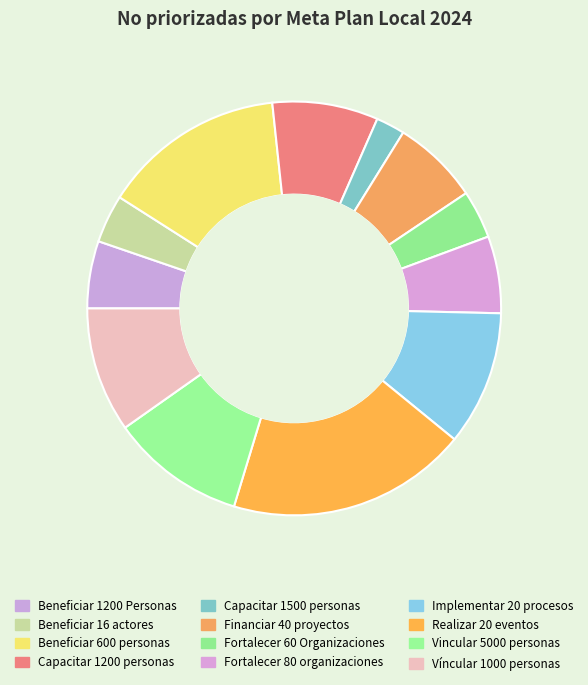

To the nearest percent, what percentage of the pie is Financiar 40 proyectos?

7%